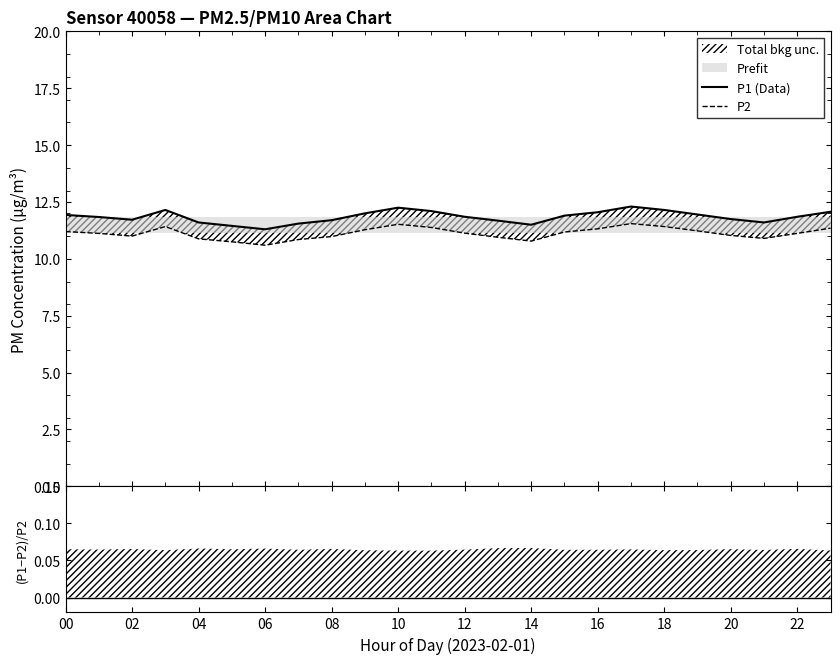

What is the maximum value for P2?

11.6